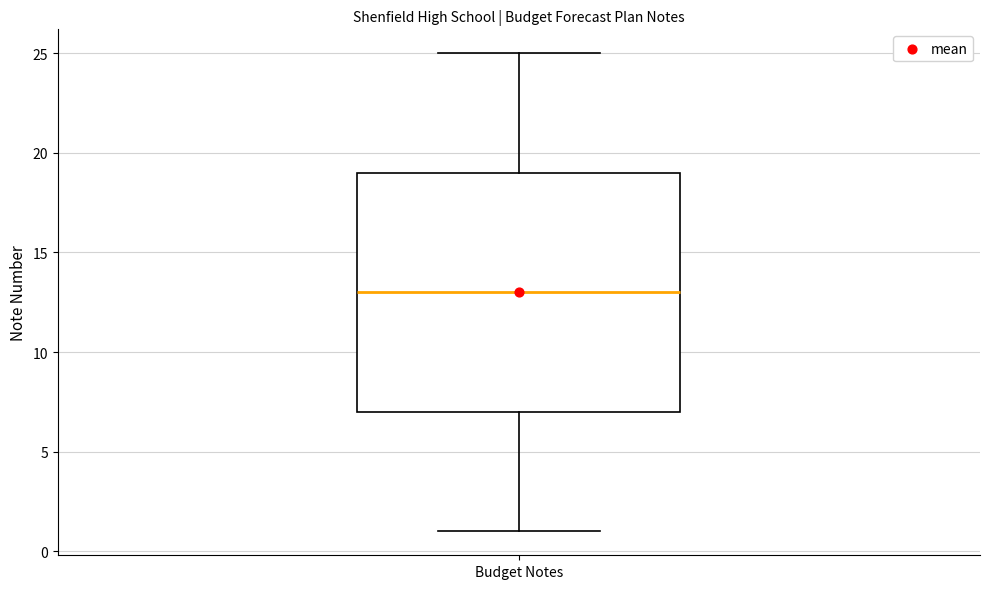

Where does the upper whisker of the box for Budget Notes end on the y-axis? The values are not printed on the chart, so give them approximately, as read against the axis.

25